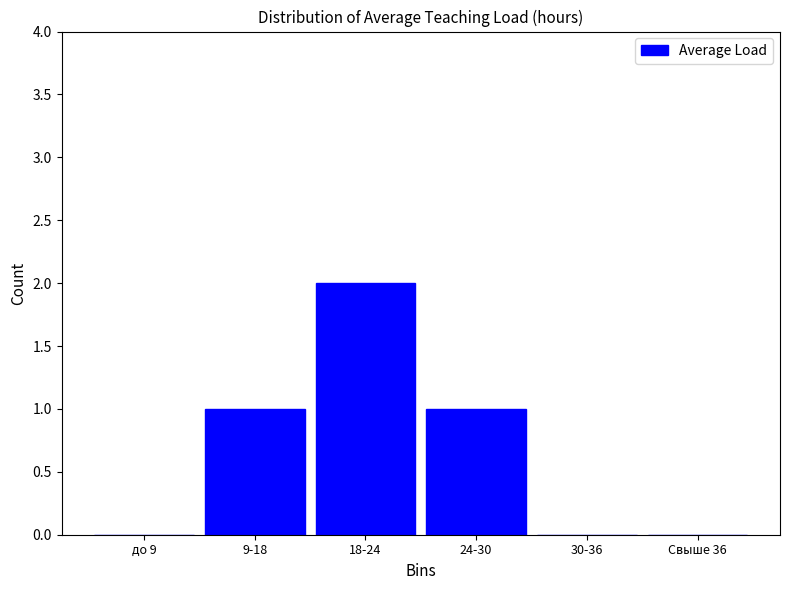

Reading left to right, transcribe all the data shown in this chart.

до 9=0	9-18=1	18-24=2	24-30=1	30-36=0	Свыше 36=0